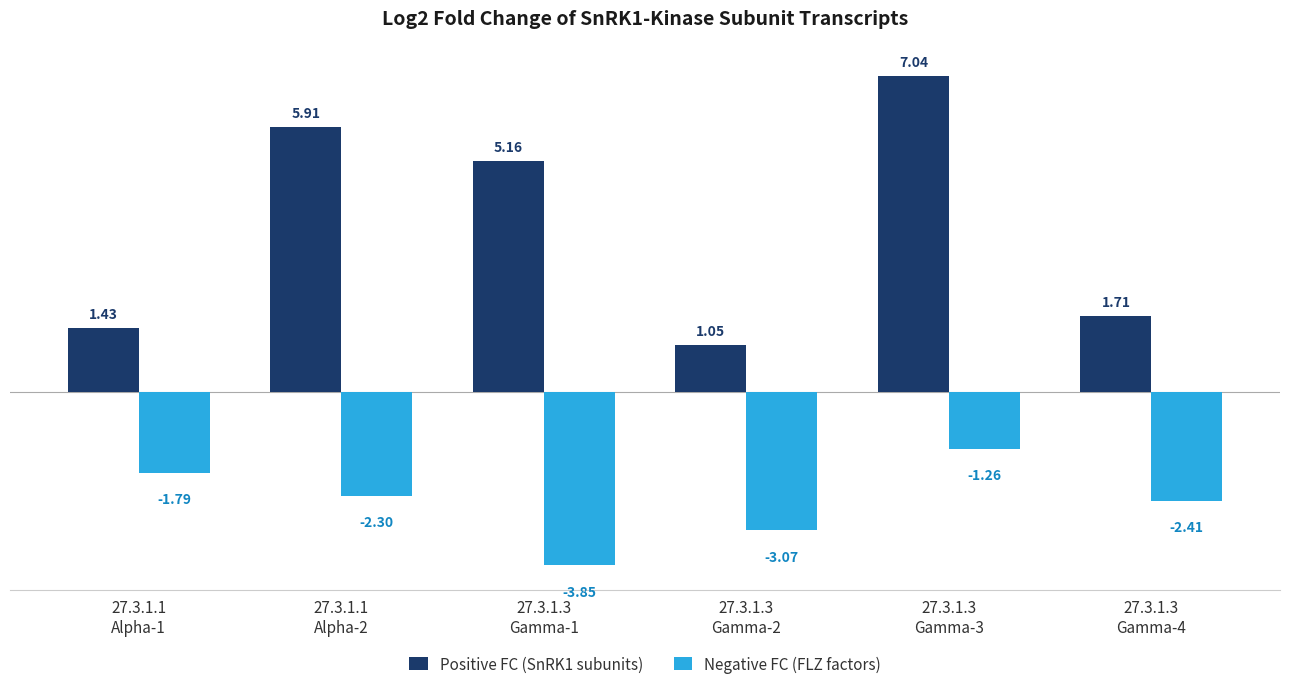

Which series has the largest total across all categories?

Positive FC (SnRK1 subunits)